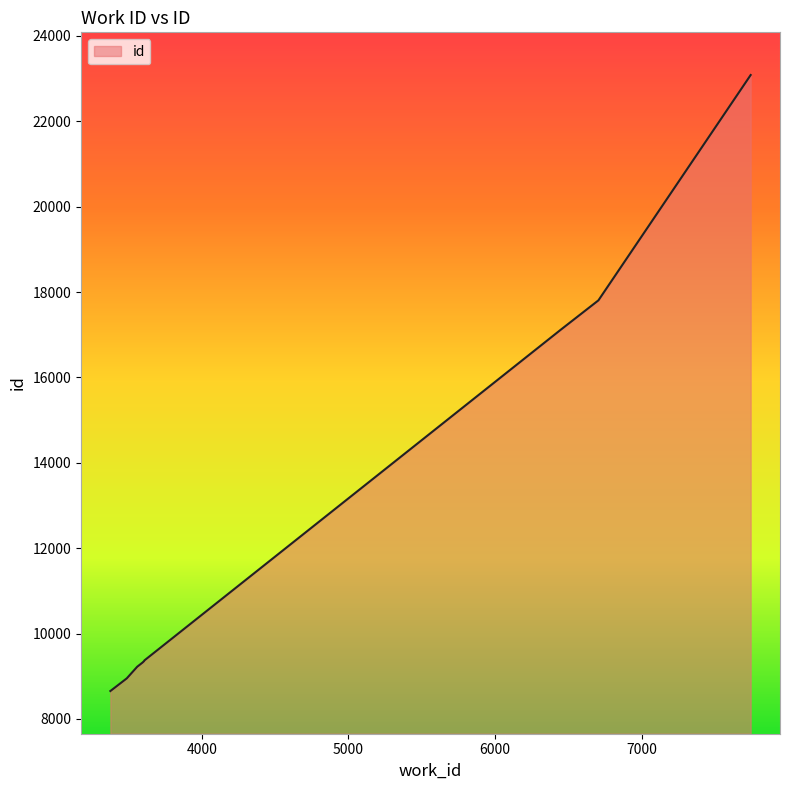

What is the minimum value shown in the chart?

8654